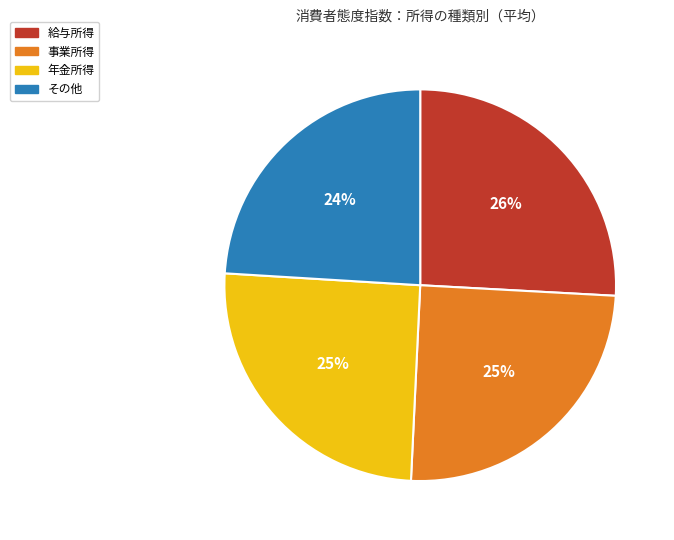

Is there any slice that represents more than half of the pie?

No